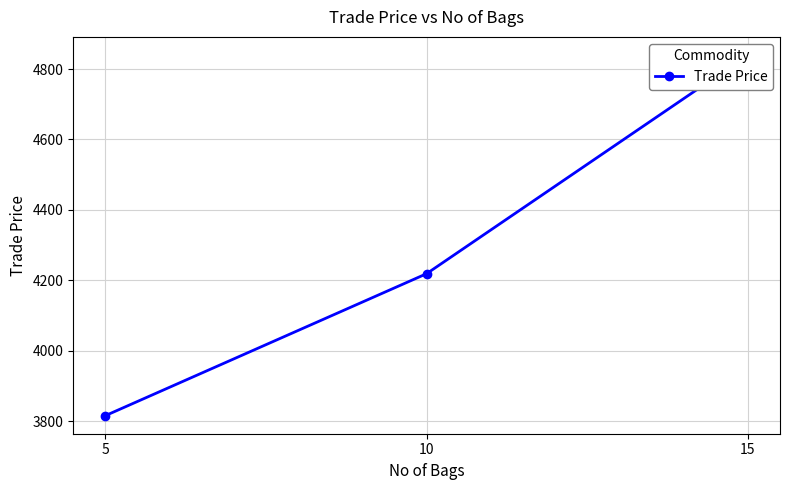

Which label corresponds to the smallest value in the chart?

5